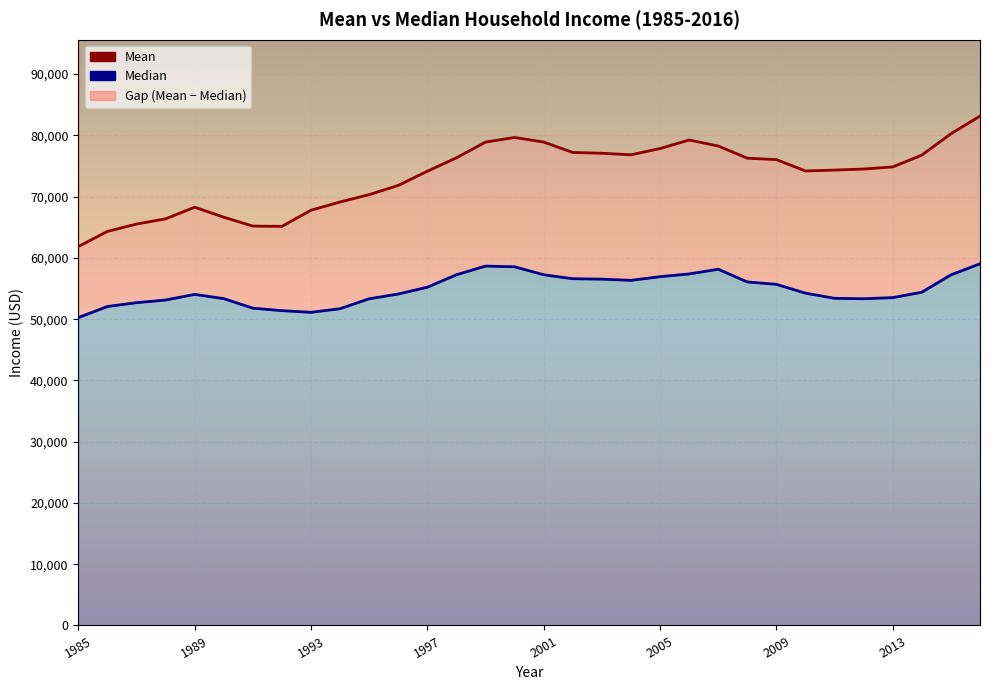

What is the maximum value shown in the chart?

83143